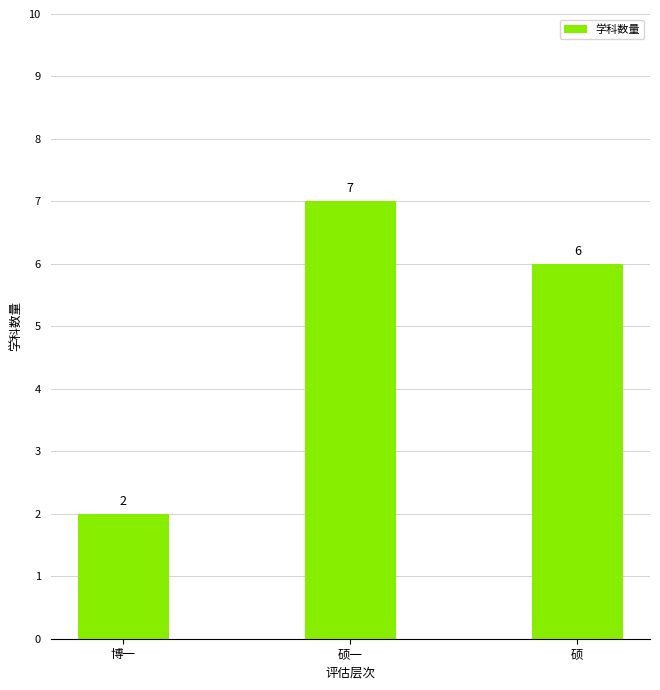

List the labels in order of value, largest first.

硕一, 硕, 博一